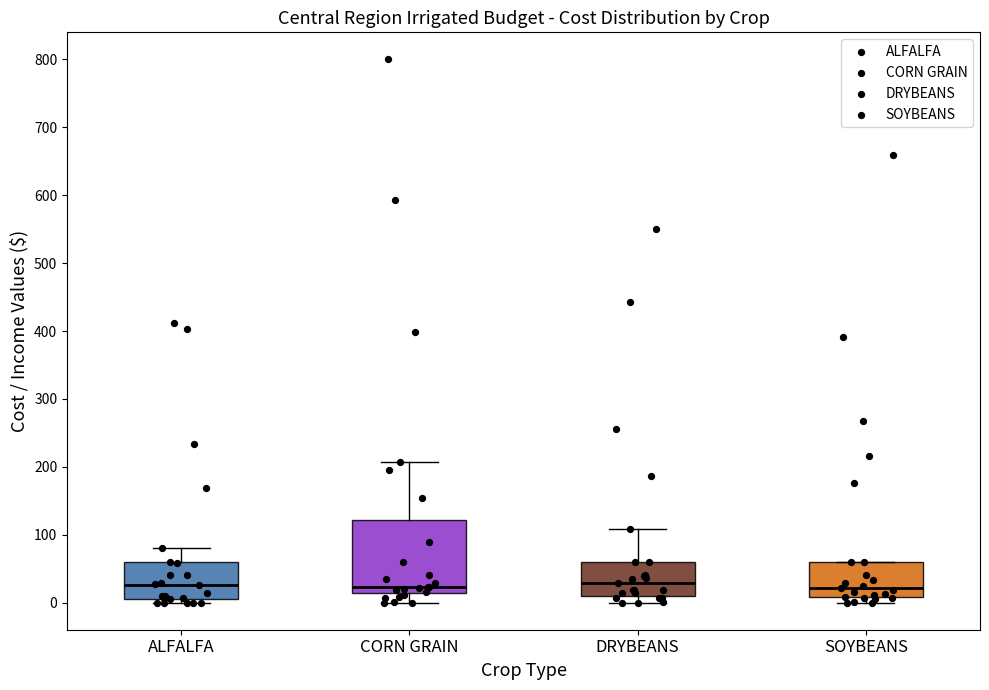

Reading left to right, read every box against the y-axis: the position of its median line, the range the box covers, and the ends of its whiskers. The values are not printed on the chart, so give them approximately, as read against the axis.

ALFALFA: median 30, box 10 to 60, whiskers 0 to 80
CORN GRAIN: median 20, box 10 to 120, whiskers 0 to 210
DRYBEANS: median 30, box 10 to 60, whiskers 0 to 110
SOYBEANS: median 20, box 10 to 60, whiskers 0 to 60